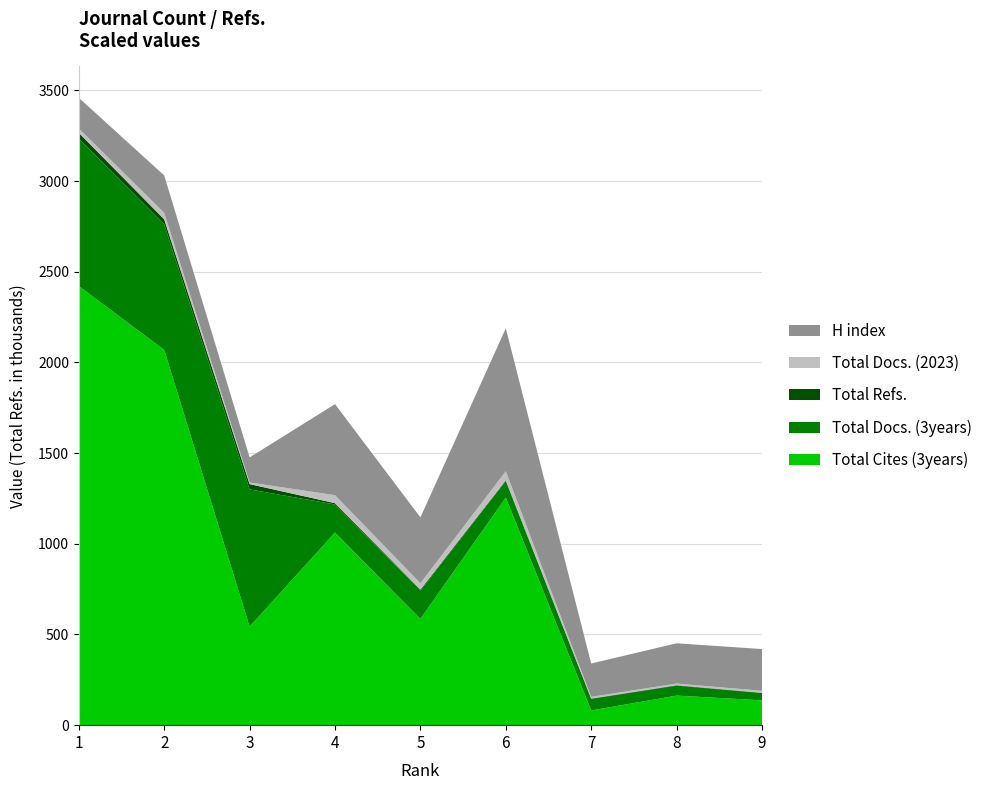

Reading left to right, what are all the values shown in this chart?

Total Cites (3years): 1=2421	2=2069	3=543	4=1062	5=586	6=1255	7=81	8=163	9=137
Total Docs. (3years): 1=813	2=692	3=757	4=155	5=156	6=91	7=64	8=55	9=40
Total Refs.: 1=32473	2=28329	3=29460	4=7284	5=5786	6=4341	7=1951	8=2438	9=1696
Total Docs. (2023): 1=24	2=36	3=9	4=44	5=35	6=50	7=9	8=9	9=11
H index: 1=169	2=206	3=138	4=502	5=363	6=788	7=184	8=222	9=230